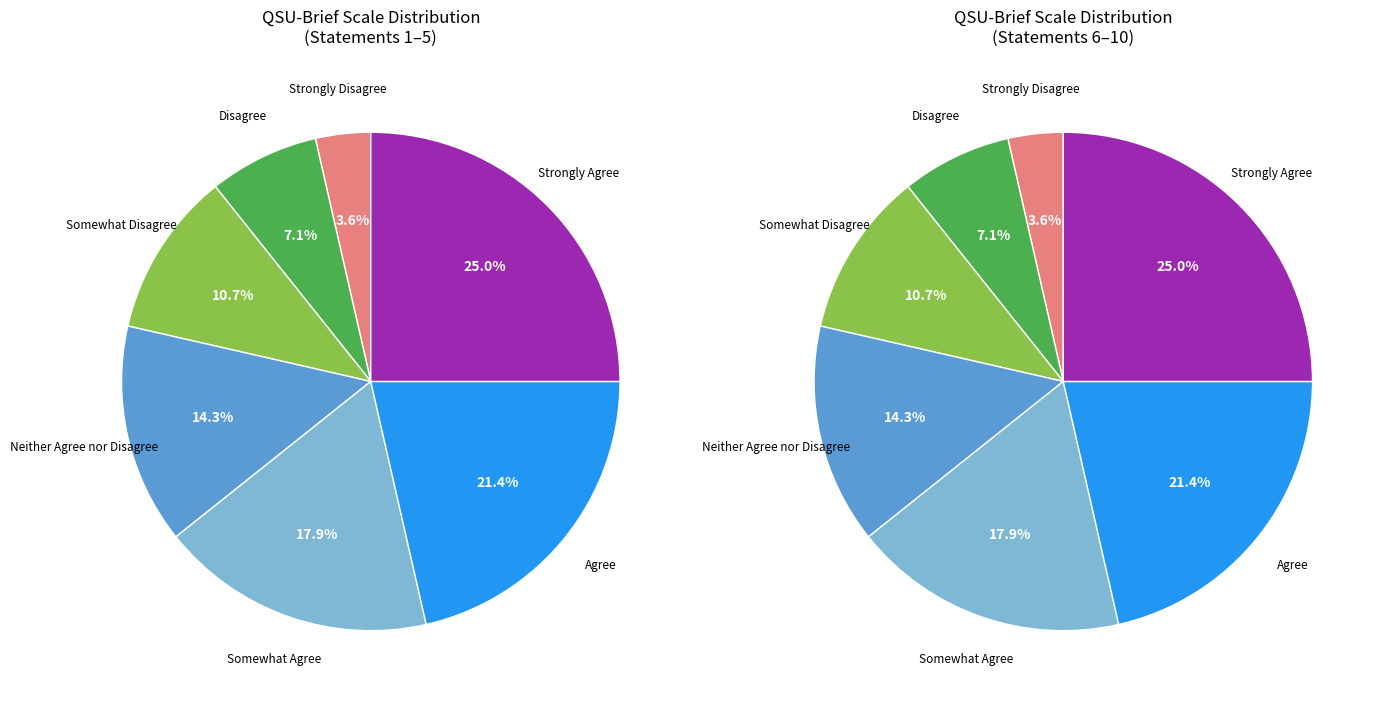

Rank the categories by value from lowest to highest.

Strongly Disagree, Disagree, Somewhat Disagree, Neither Agree nor Disagree, Somewhat Agree, Agree, Strongly Agree